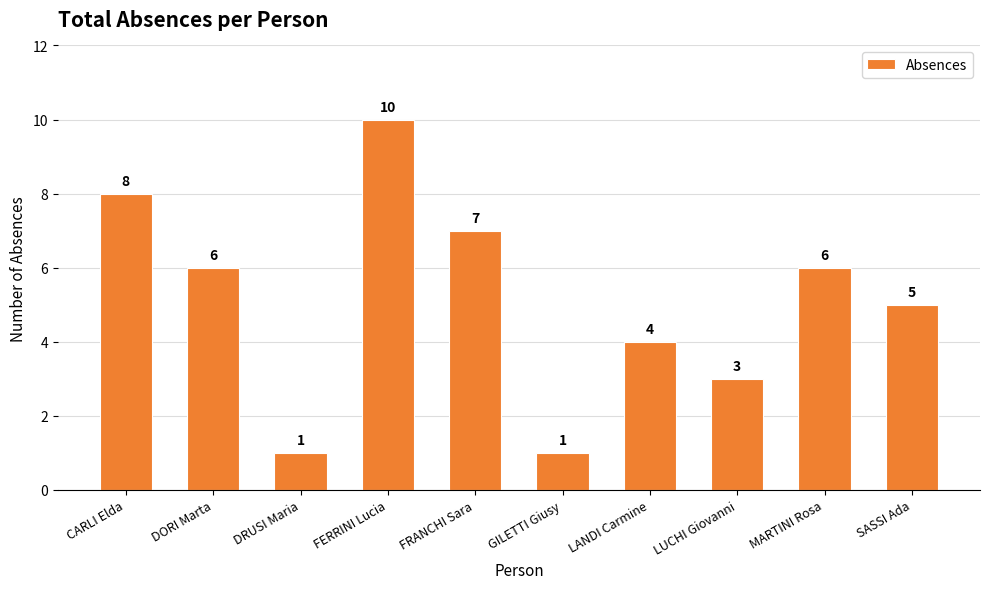

What is the ratio of the value at SASSI Ada to the value at FRANCHI Sara?

0.7